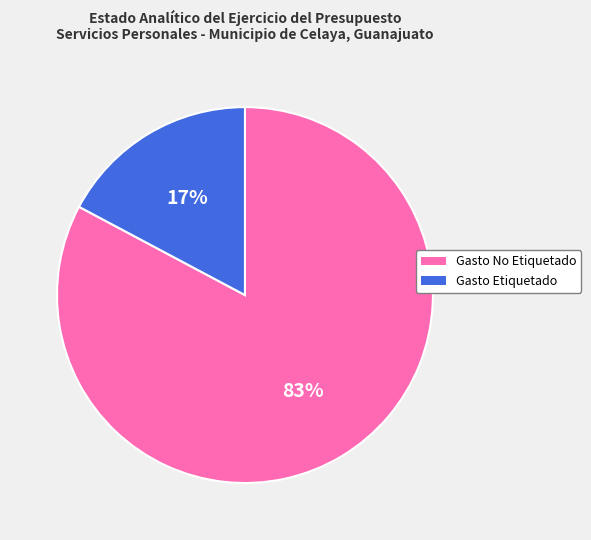

Which category has the biggest portion of the pie?

Gasto No Etiquetado